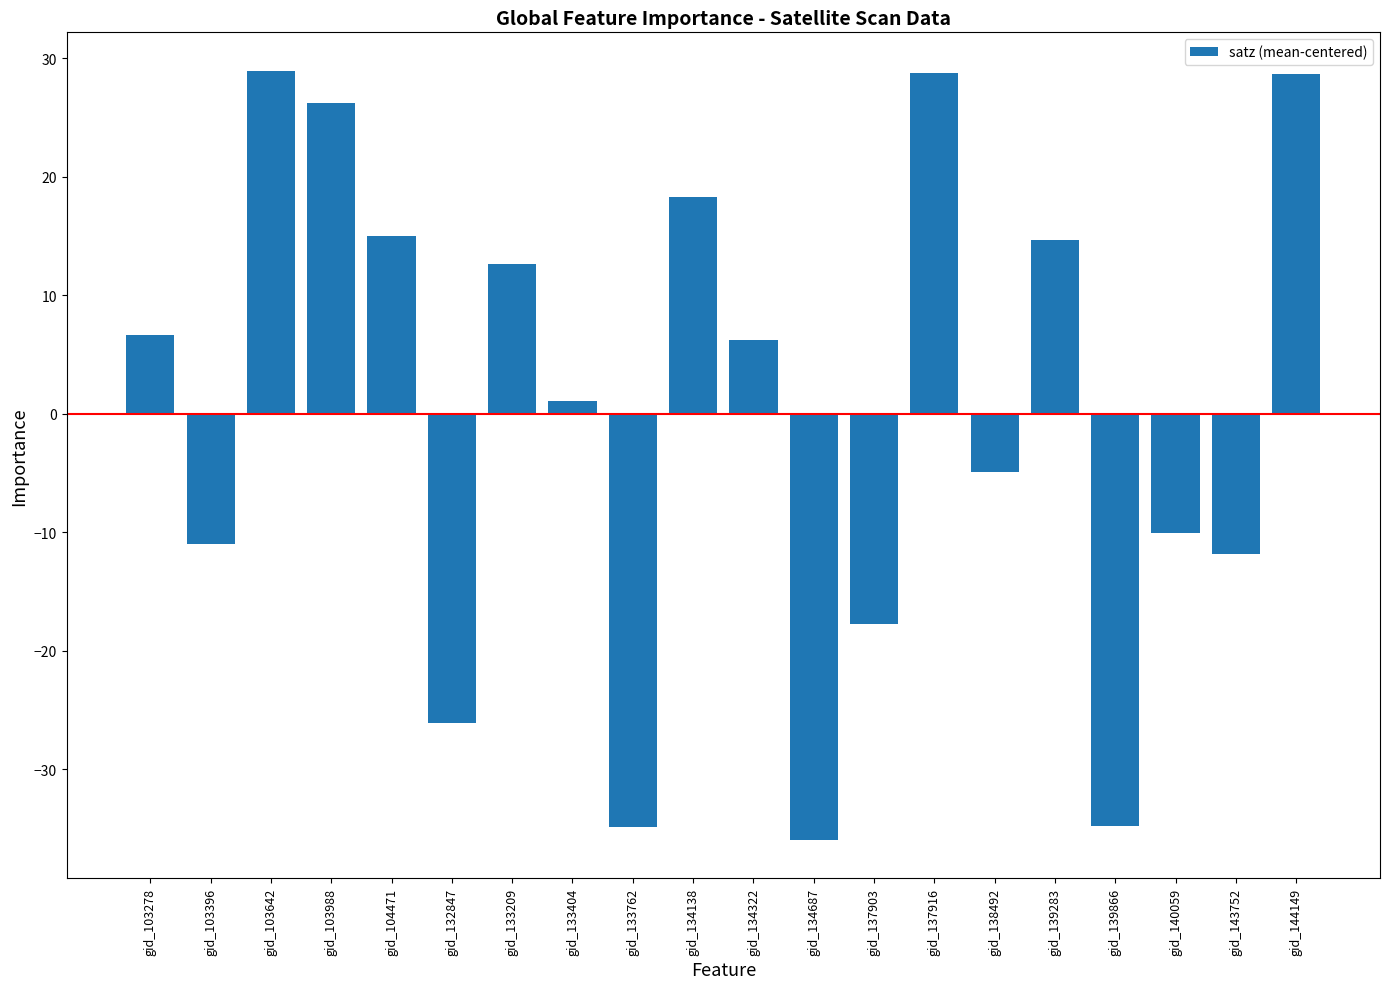

What is the minimum value shown in the chart?

-36.0